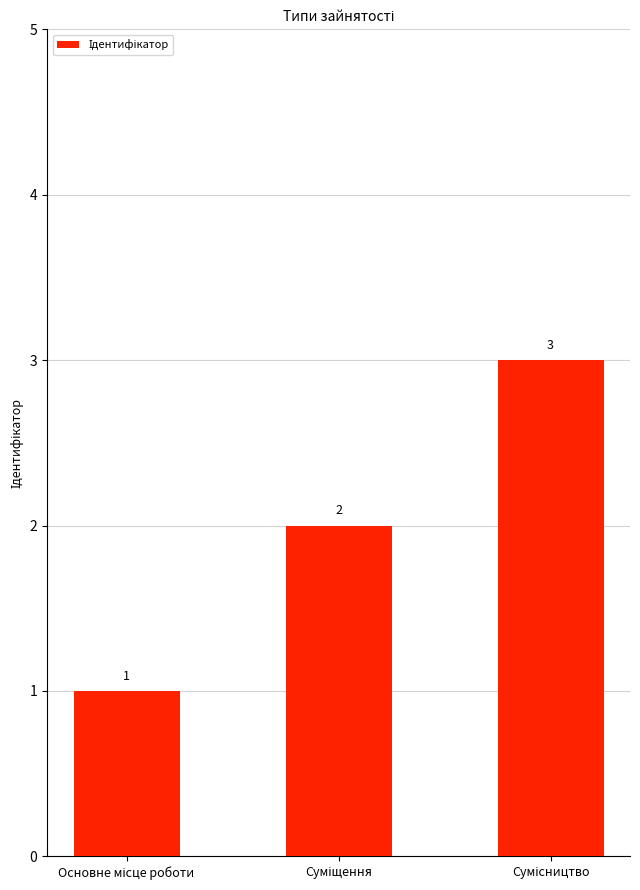

What is the average value?

2